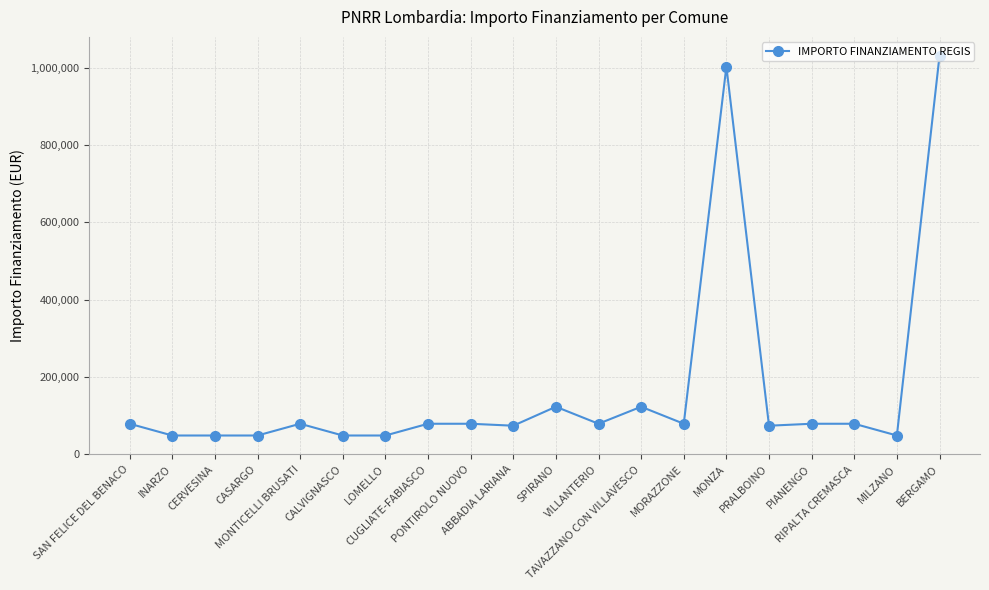

Which label corresponds to the largest value in the chart?

BERGAMO